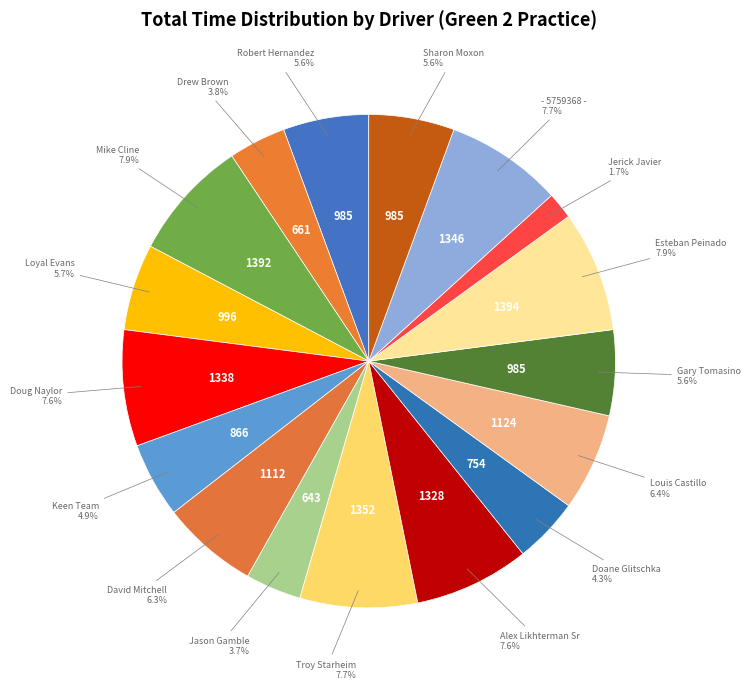

Count the number of slices in the pie.

17